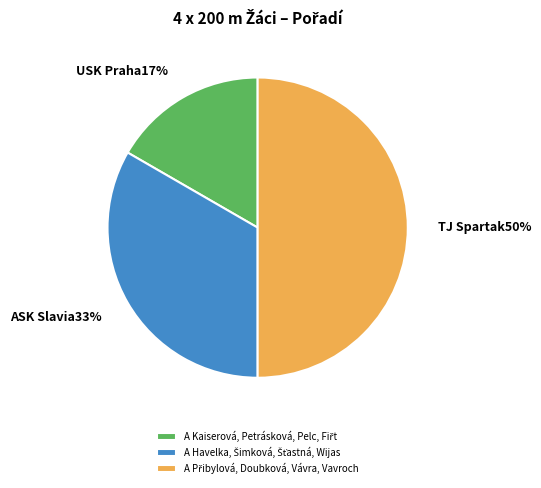

How many segments does this pie chart have?

3